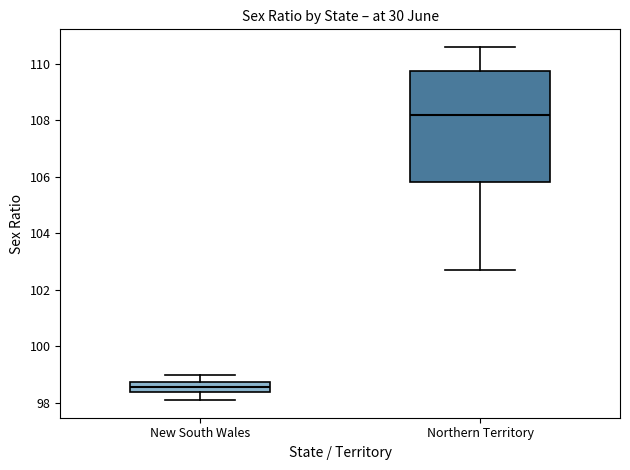

Comparing the boxes themselves (not the whiskers), which one is the tallest?

Northern Territory